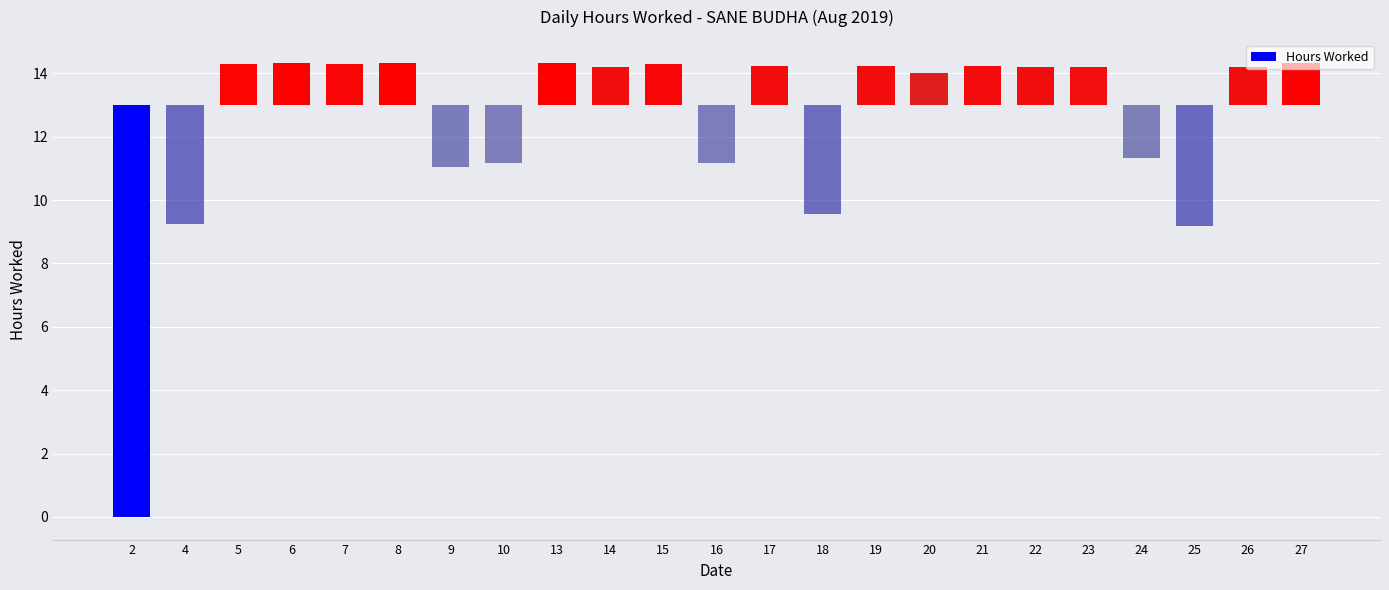

What is the difference between the maximum and minimum values?

14.3